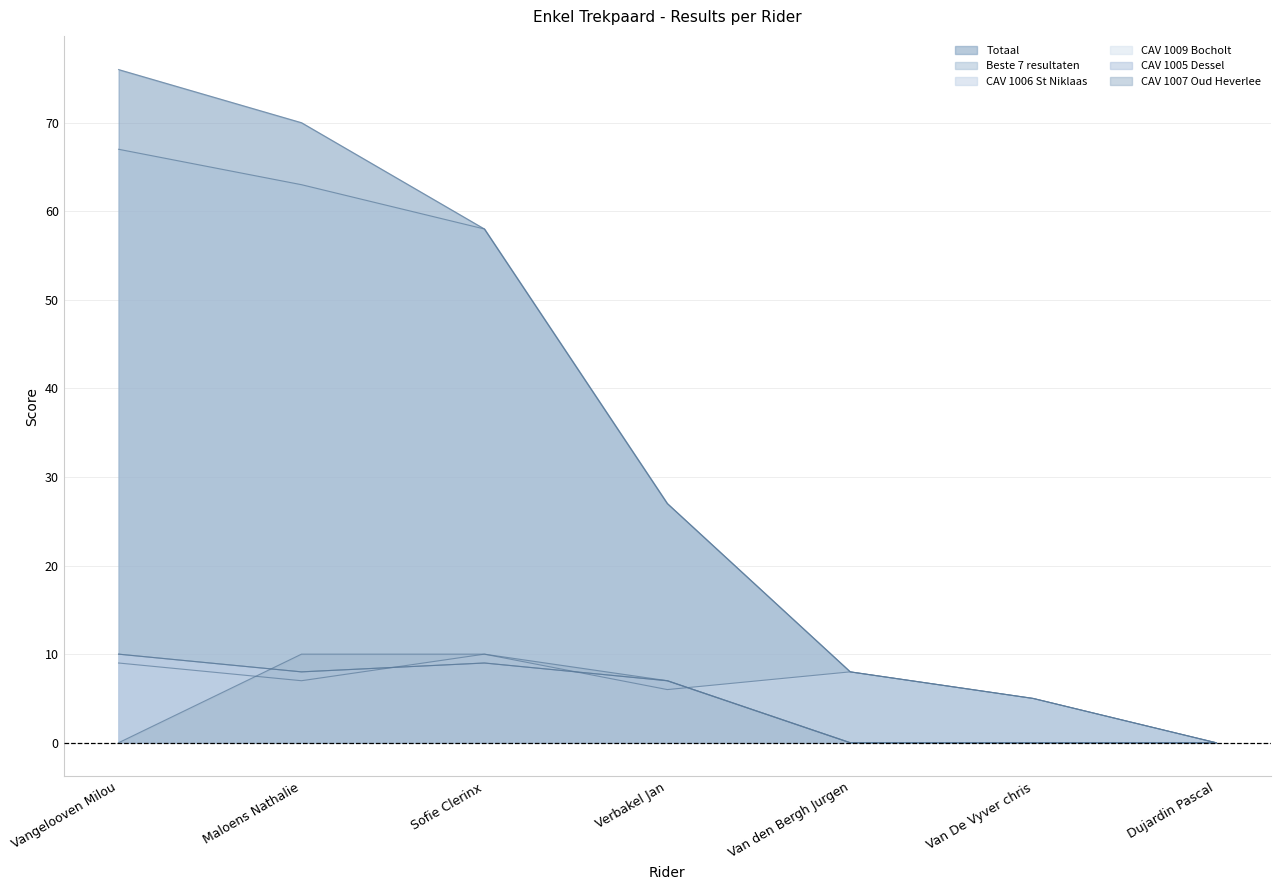

What is the spread (max minus min) of values at Vangelooven Milou?

76